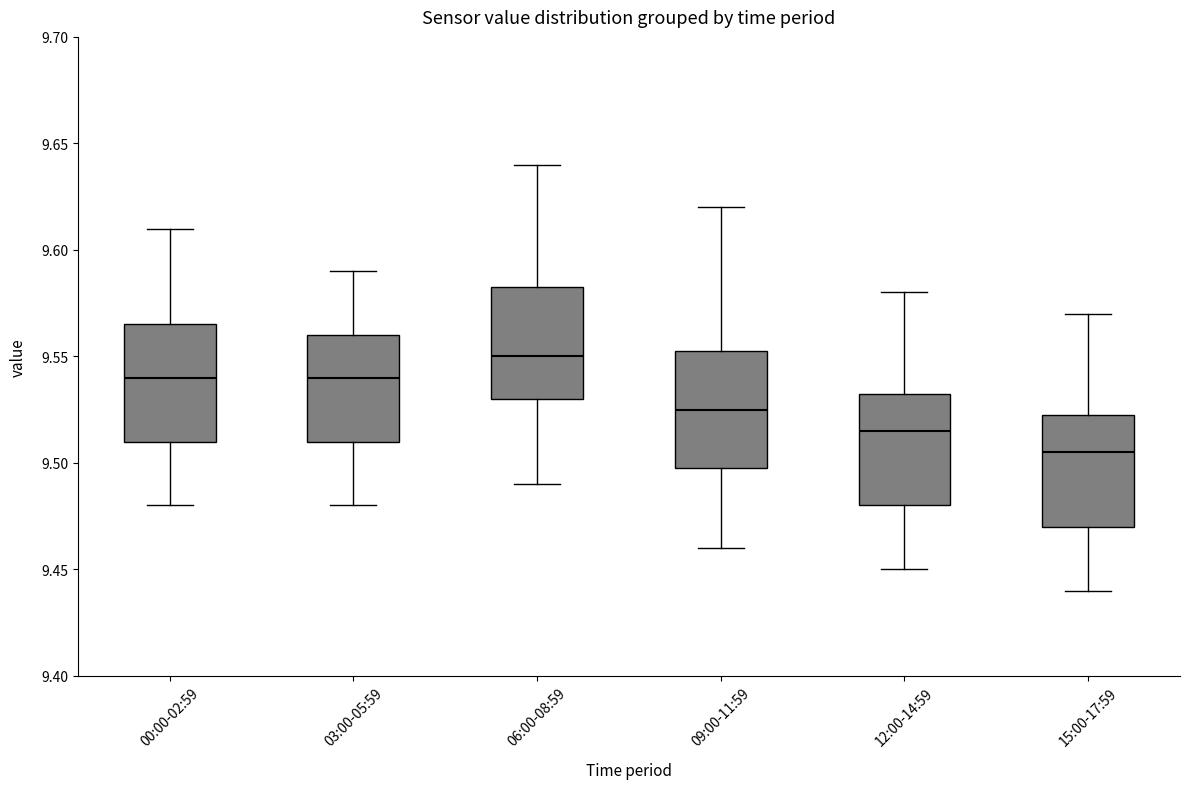

Reading left to right, transcribe this box plot: for each box, give where its median line is, the range the box spans, and where its two whiskers end, as read against the y-axis. The values are not printed on the chart, so give them approximately, as read against the axis.

00:00-02:59: median 9.540, box 9.510 to 9.565, whiskers 9.480 to 9.610
03:00-05:59: median 9.540, box 9.510 to 9.560, whiskers 9.480 to 9.590
06:00-08:59: median 9.550, box 9.530 to 9.585, whiskers 9.490 to 9.640
09:00-11:59: median 9.525, box 9.500 to 9.555, whiskers 9.460 to 9.620
12:00-14:59: median 9.515, box 9.480 to 9.535, whiskers 9.450 to 9.580
15:00-17:59: median 9.505, box 9.470 to 9.525, whiskers 9.440 to 9.570